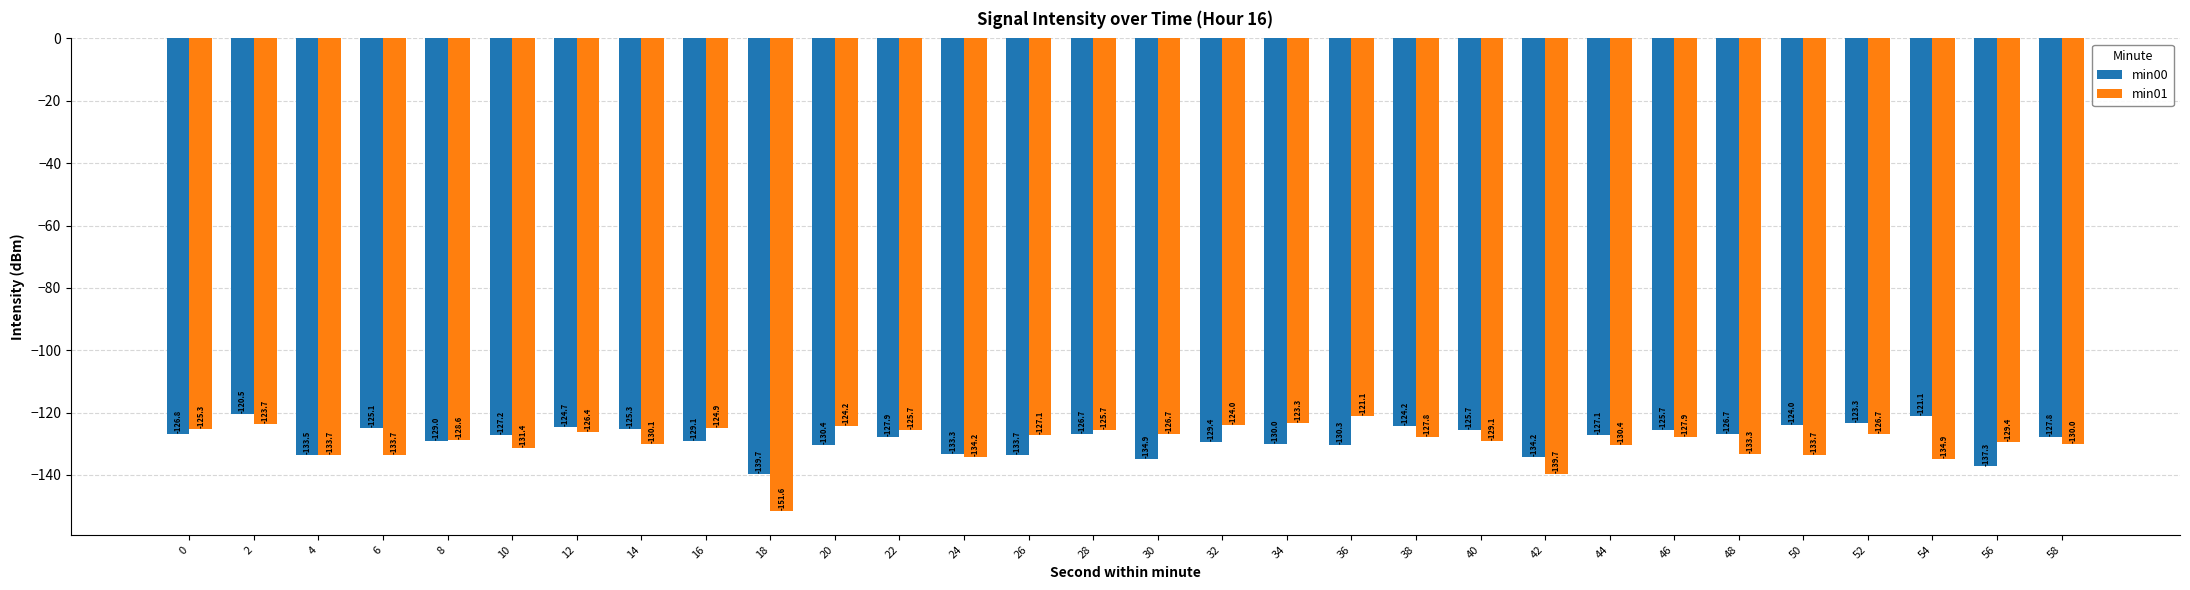

Count the number of data series in this chart.

2